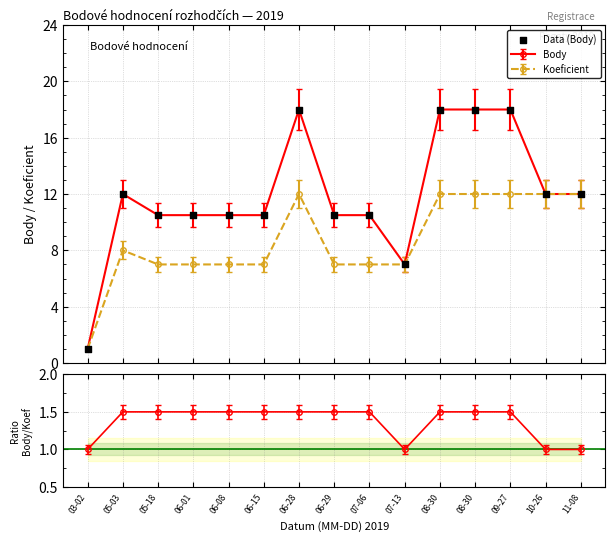

Approximately how many times larger is the value at 08-30 compared to 06-08?

1.7